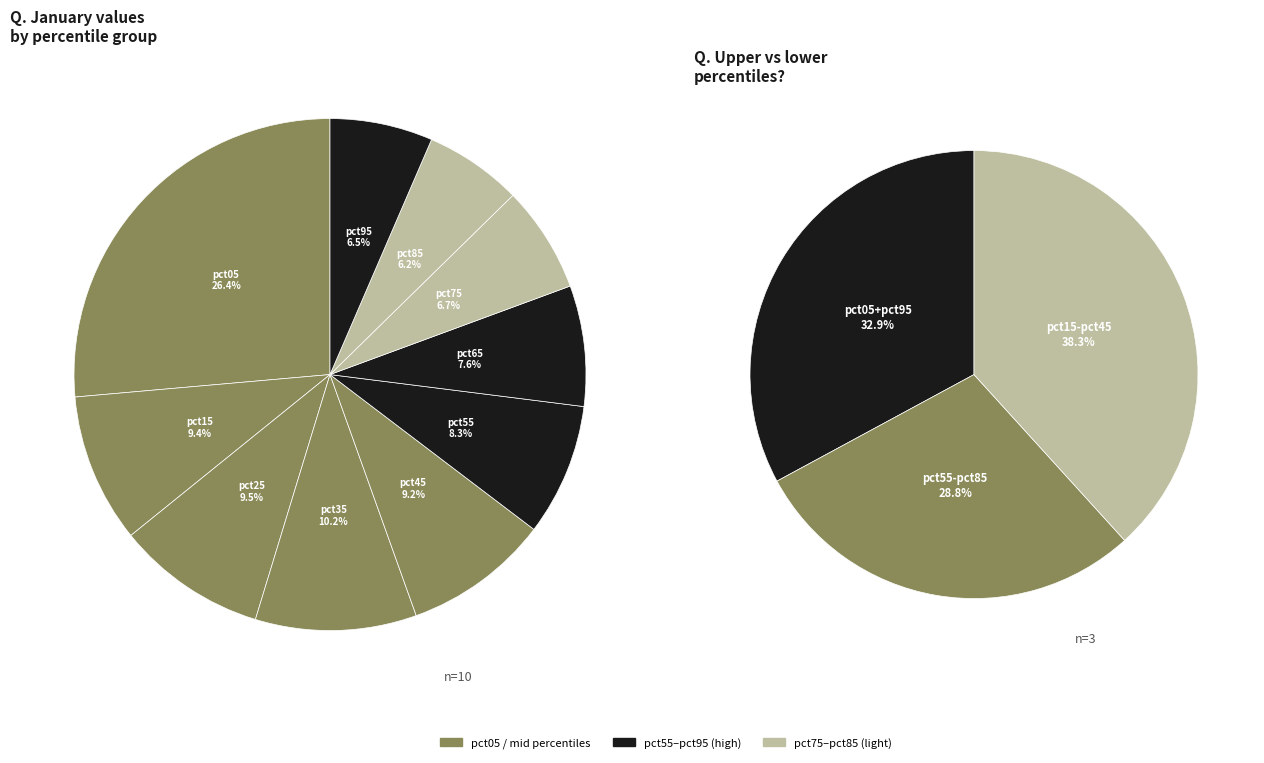

Count the number of slices in the pie.

10